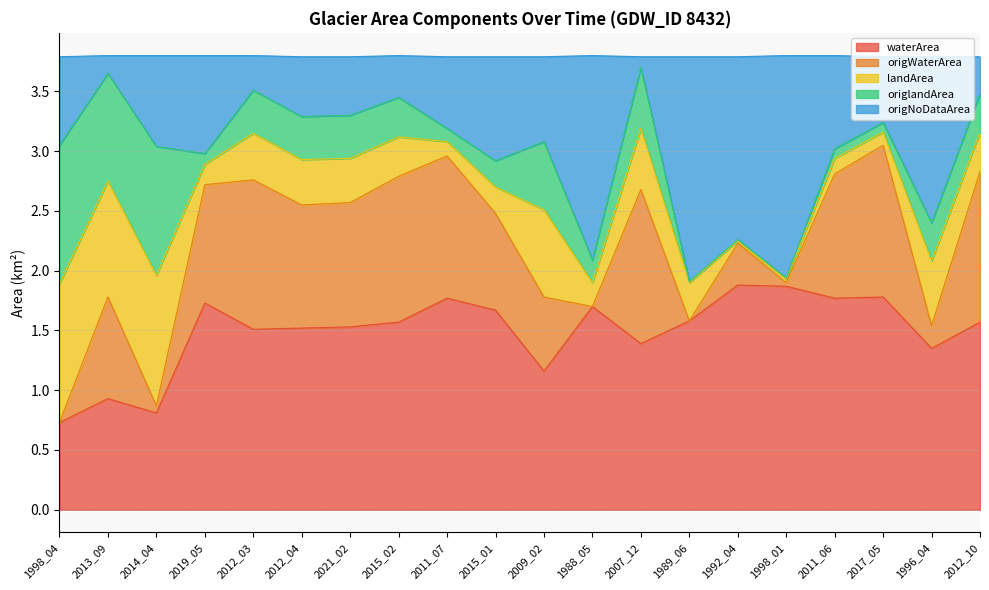

At which label does origNoDataArea reach its minimum?

1989_06